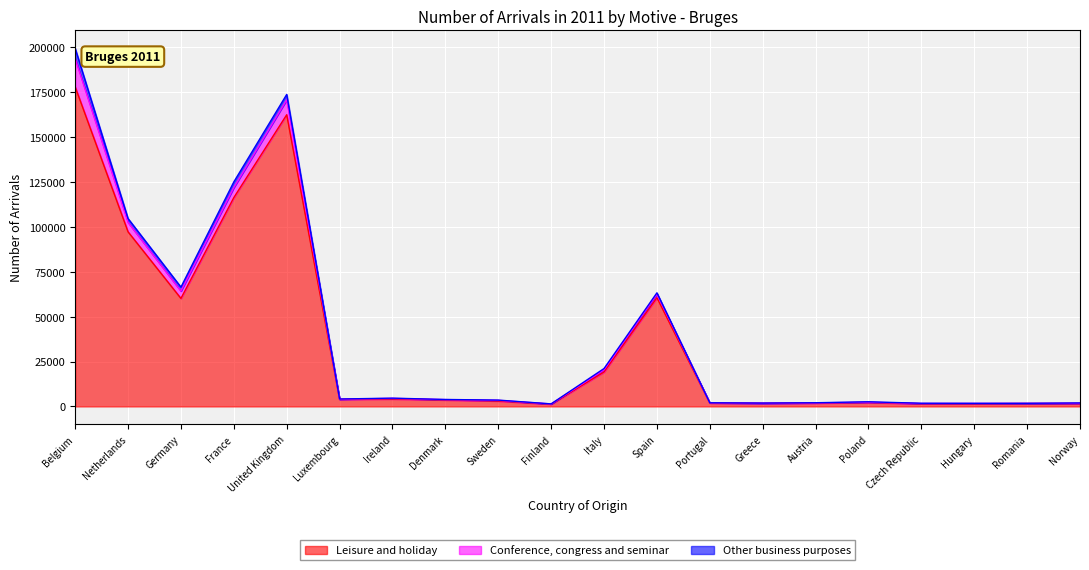

The value of Other business purposes at Italy is 161. True or false?

False